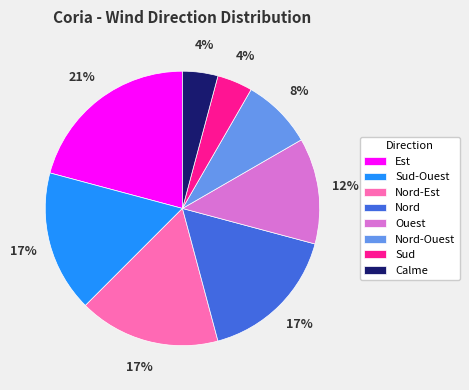

Do Ouest and Sud-Ouest together represent more than half of the pie?

No